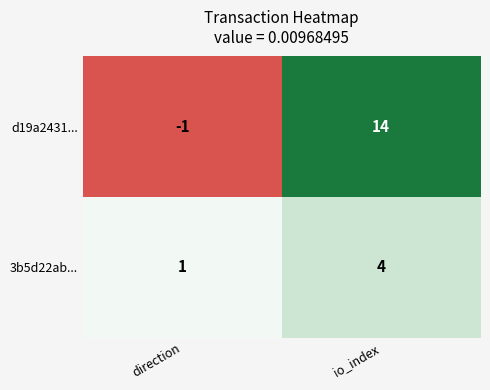

What is the spread (max minus min) of values at io_index?

10